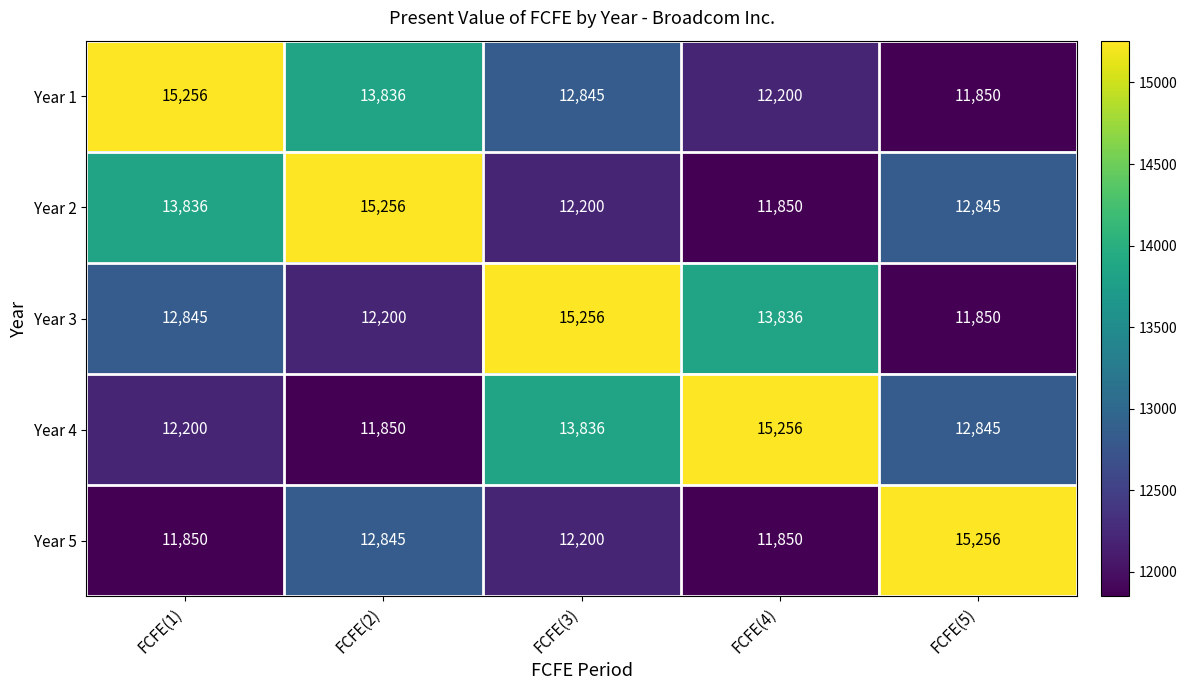

What is the spread (max minus min) of values at FCFE(5)?

3406